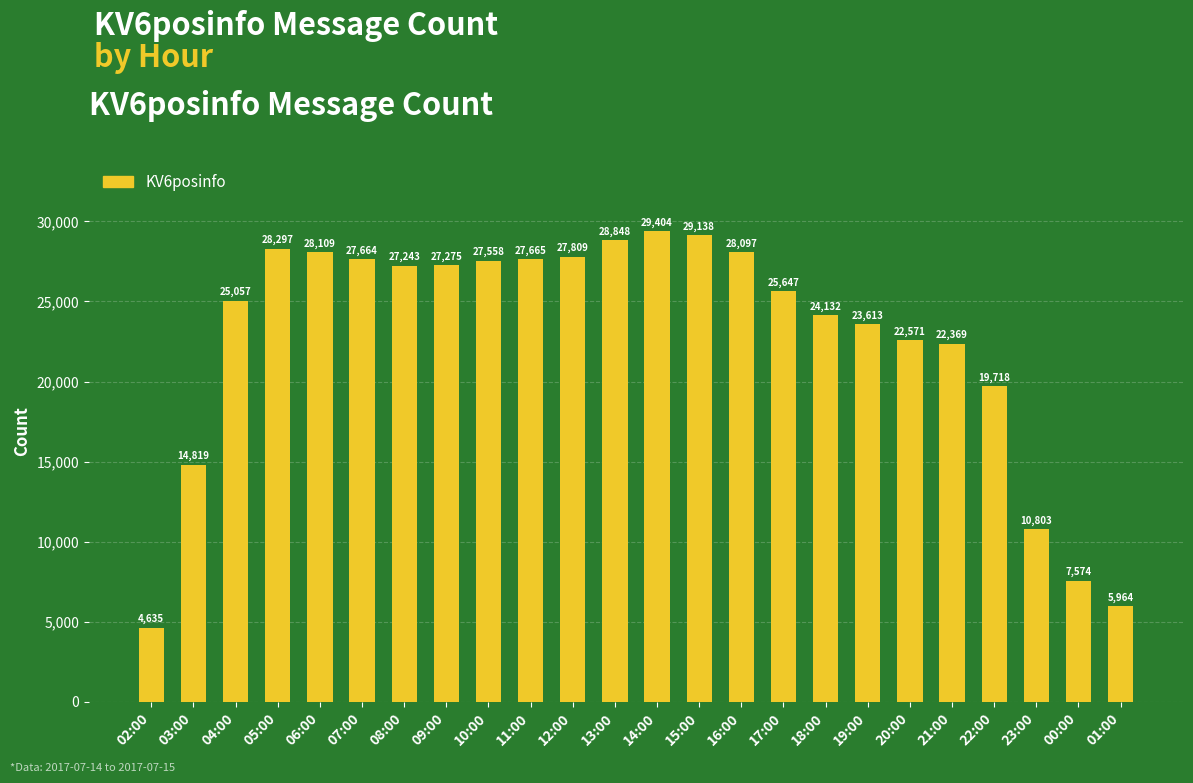

Between 10:00 and 15:00, which is larger?

15:00